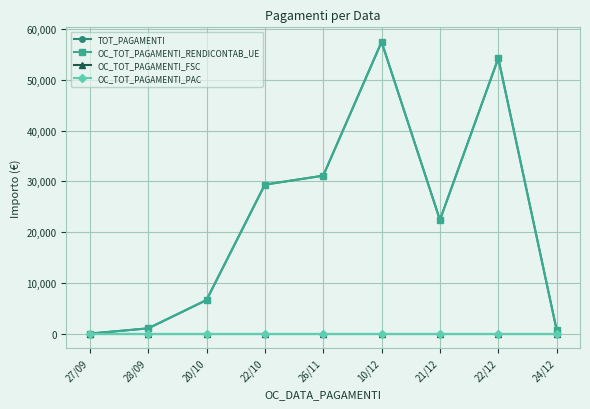

At which category does OC_TOT_PAGAMENTI_RENDICONTAB_UE reach its first local peak?

10/12